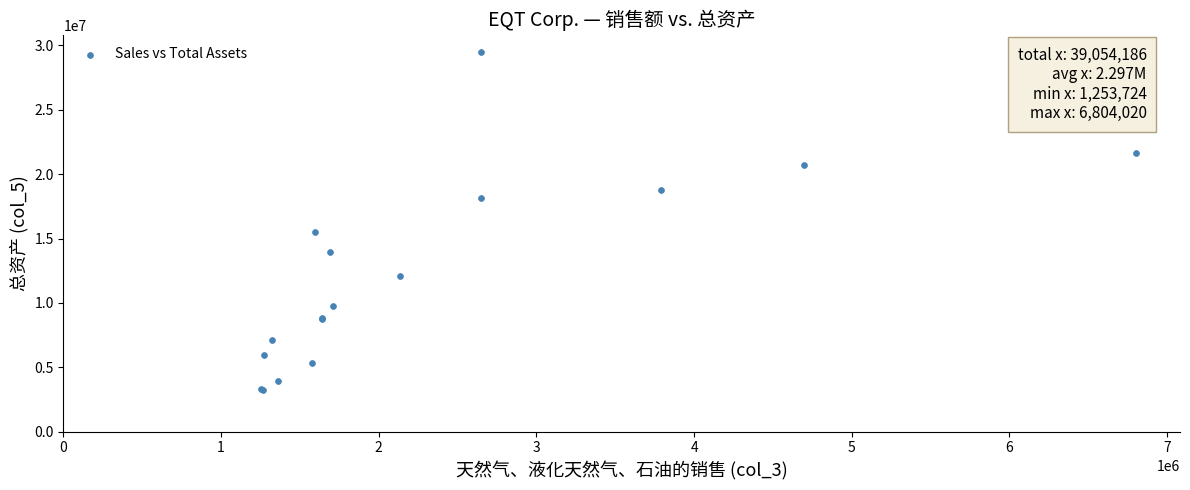

What Y value in the scatter plot is closest to 16389757?

15472922